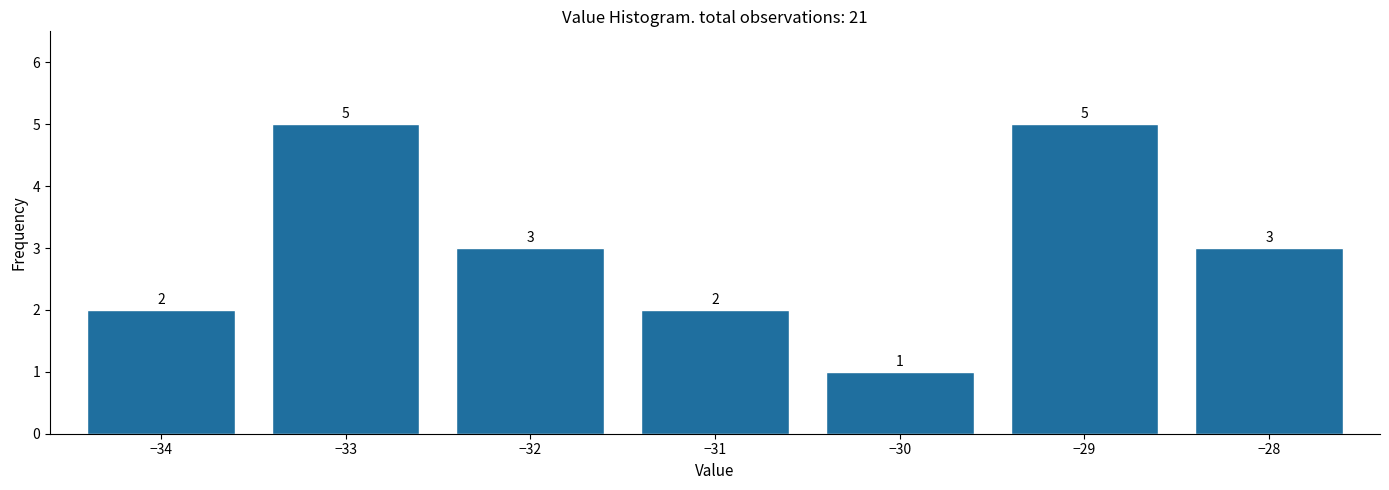

Reading left to right, what are all the values shown in this chart?

−34=2	−33=5	−32=3	−31=2	−30=1	−29=5	−28=3